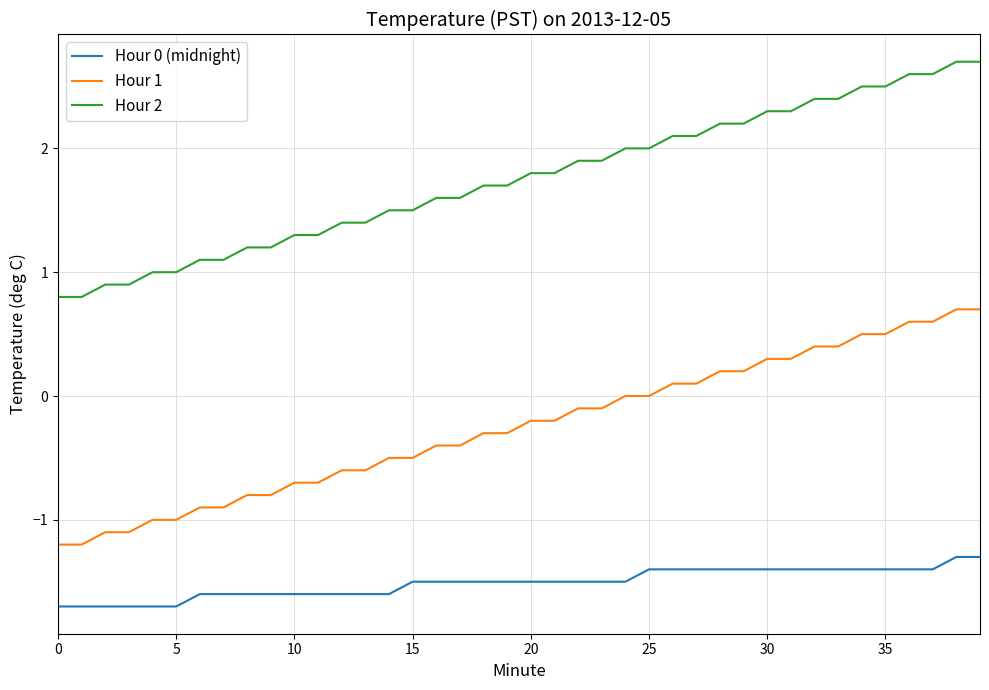

Which series has the largest total across all categories?

Hour 2